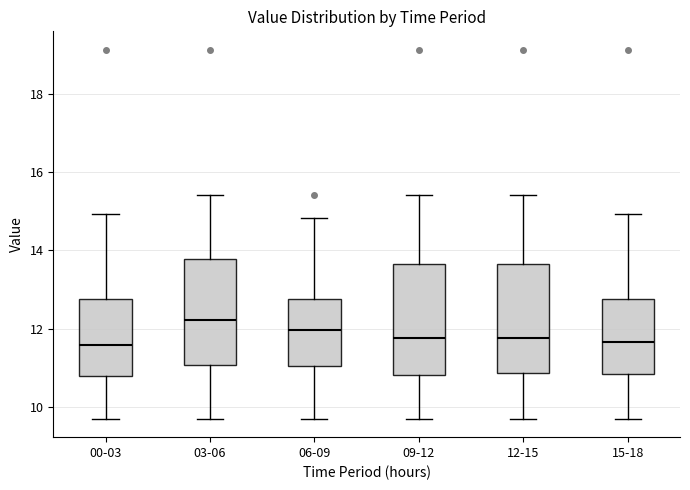

Reading left to right, transcribe this box plot: for each box, give where its median line is, the range the box spans, and where its two whiskers end, as read against the y-axis. The values are not printed on the chart, so give them approximately, as read against the axis.

00-03: median 11.6, box 10.8 to 12.8, whiskers 9.8 to 15.0
03-06: median 12.2, box 11.0 to 13.8, whiskers 9.8 to 15.4
06-09: median 12.0, box 11.0 to 12.8, whiskers 9.8 to 14.8
09-12: median 11.8, box 10.8 to 13.6, whiskers 9.8 to 15.4
12-15: median 11.8, box 10.8 to 13.6, whiskers 9.8 to 15.4
15-18: median 11.6, box 10.8 to 12.8, whiskers 9.8 to 15.0